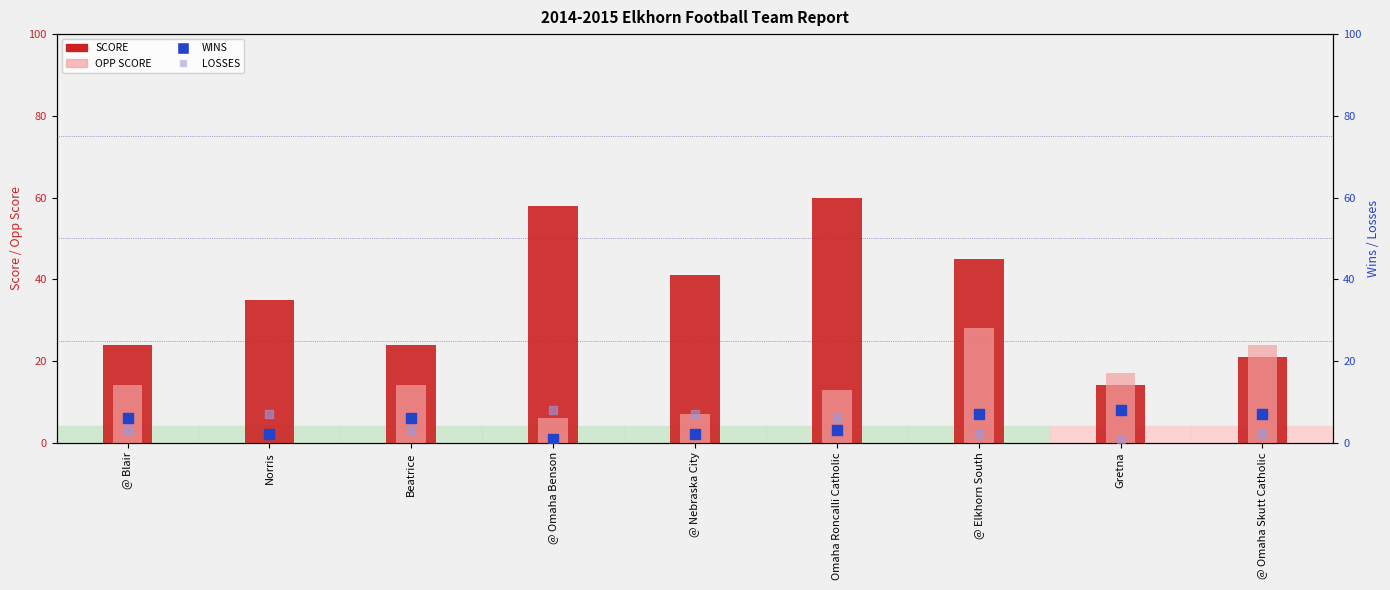

At how many categories does at least one series exceed 32?

5